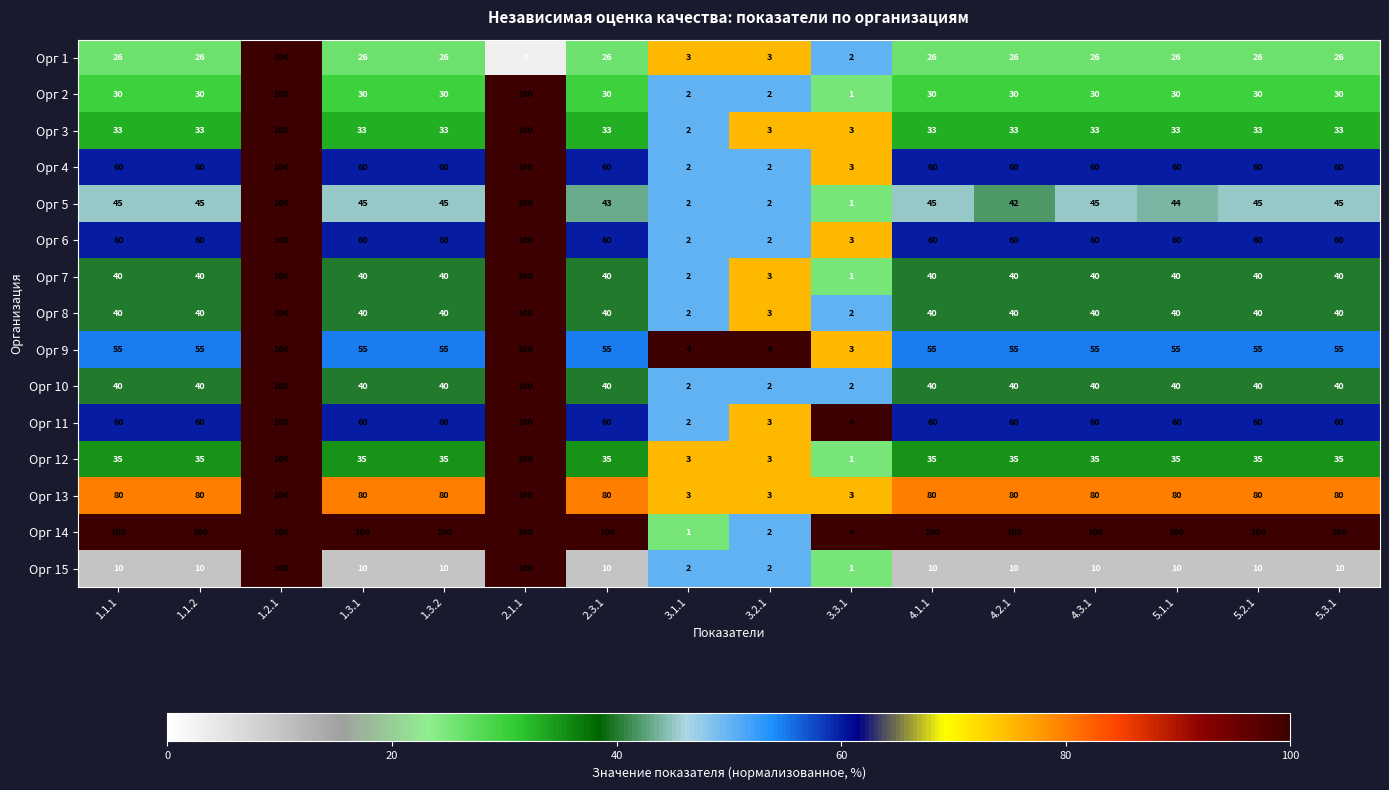

Is it true that Орг 13 equals 80 at 5.2.1?

True